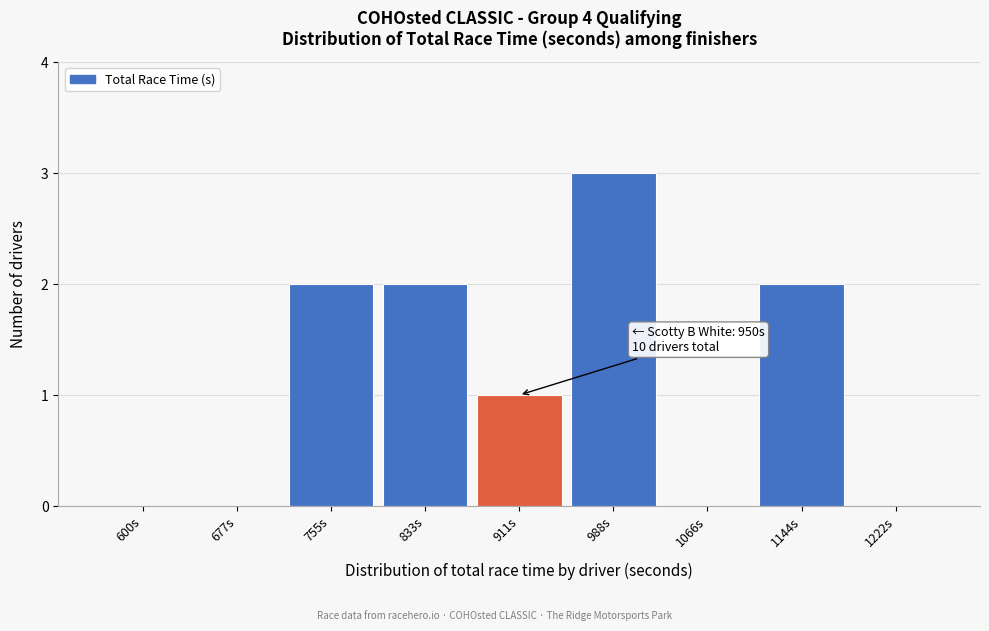

Reading left to right, list all the values displayed in this chart.

600s=0	677s=0	755s=2	833s=2	911s=1	988s=3	1066s=0	1144s=2	1222s=0